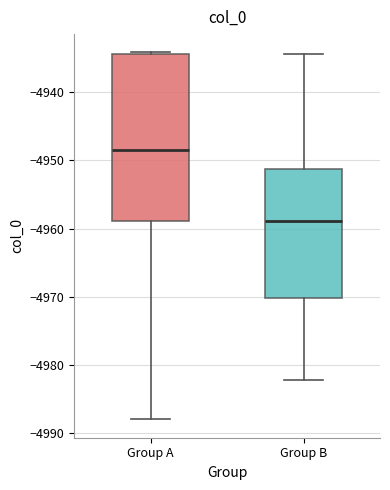

Which box is the tallest, from its lower edge to its upper edge?

Group A